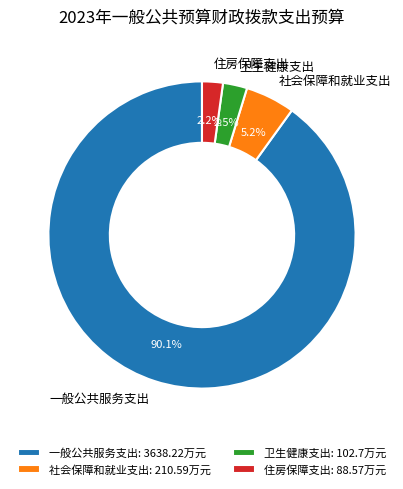

To the nearest percent, what is the difference between the 卫生健康支出 and 社会保障和就业支出 slice percentages?

3%